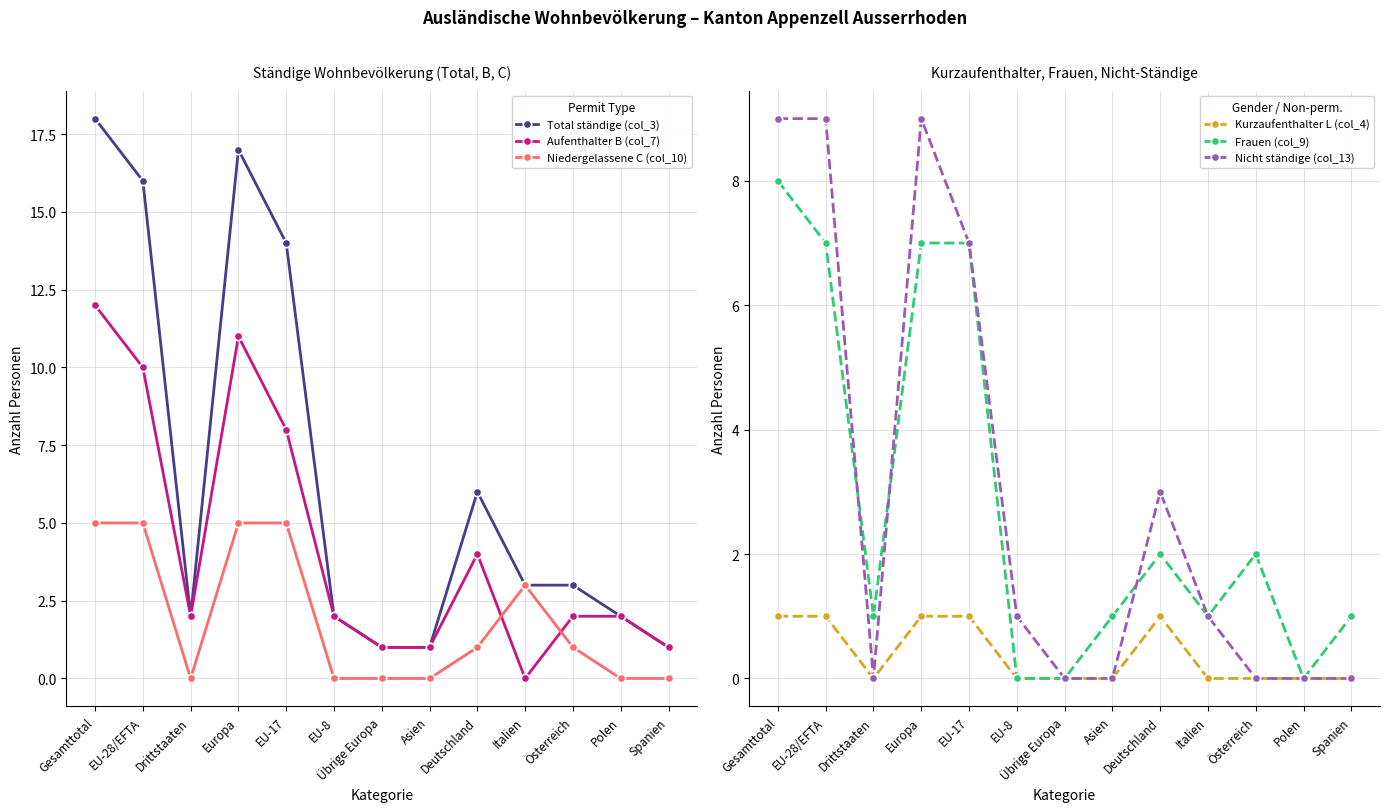

The Total ständige (col_3) series shows 1 at Deutschland. True or false?

False